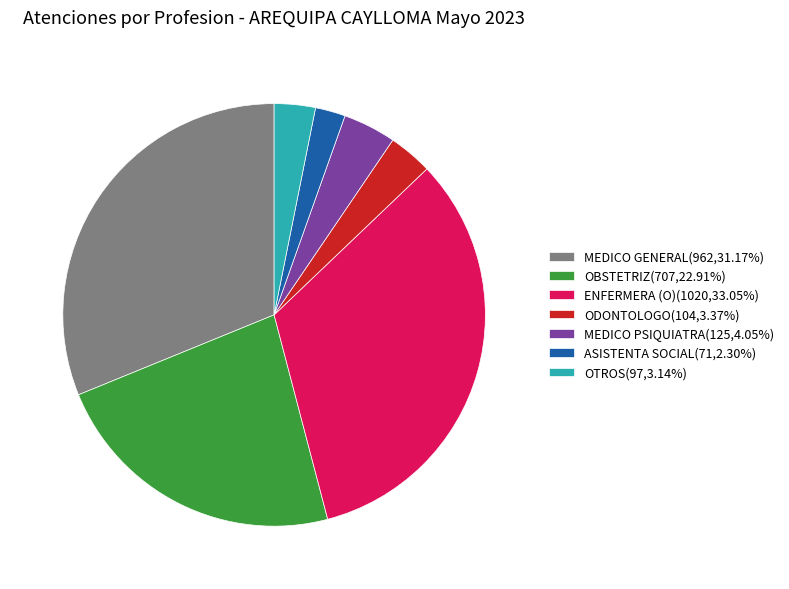

Is the sum of MEDICO PSIQUIATRA(125,4.05%) and ODONTOLOGO(104,3.37%) greater than half?

No